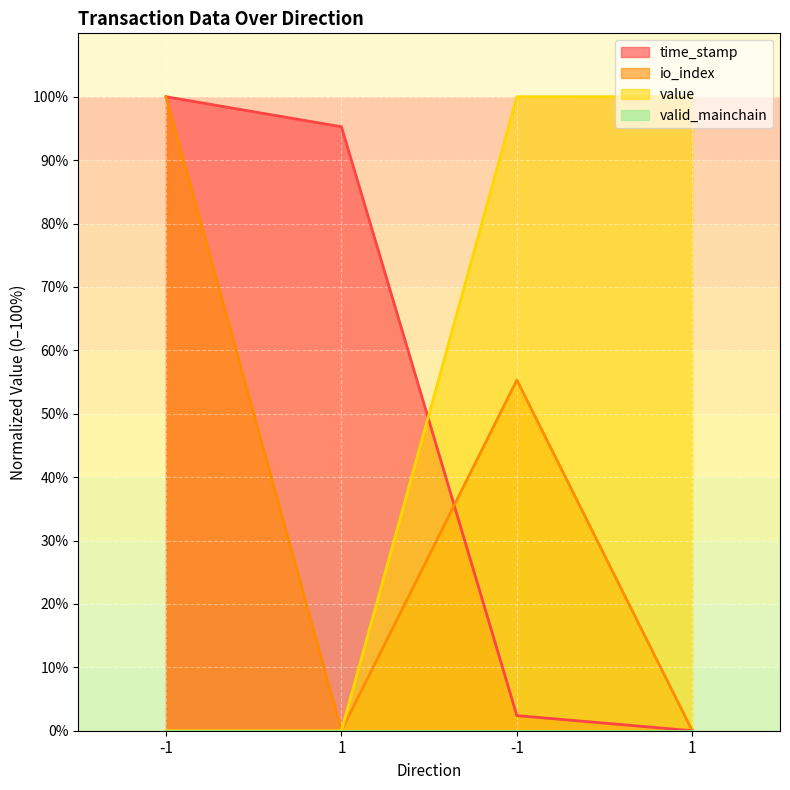

True or false: time_stamp has a value of 3.8 at -1.

False